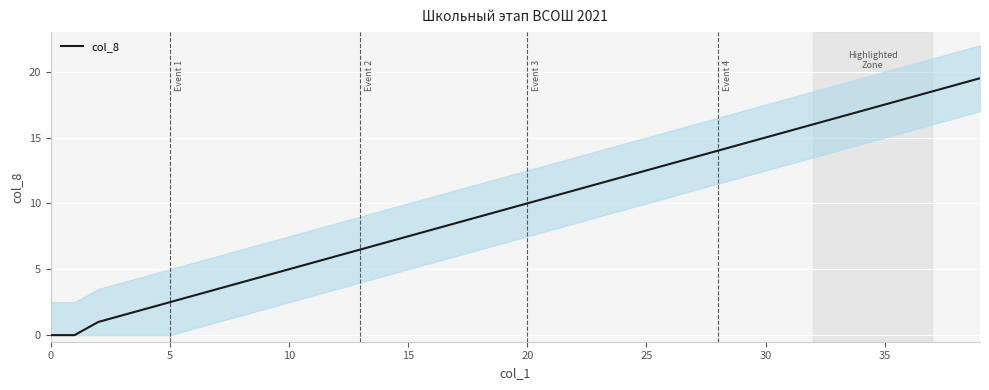

Reading left to right, list all the values displayed in this chart.

0.0	0.0	1.0	1.5	2.0	2.5	3.0	3.5	4.0	4.5	5.0	5.5	6.0	6.5	7.0	7.5	8.0	8.5	9.0	9.5	10.0	10.5	11.0	11.5	12.0	12.5	13.0	13.5	14.0	14.5	15.0	15.5	16.0	16.5	17.0	17.5	18.0	18.5	19.0	19.5